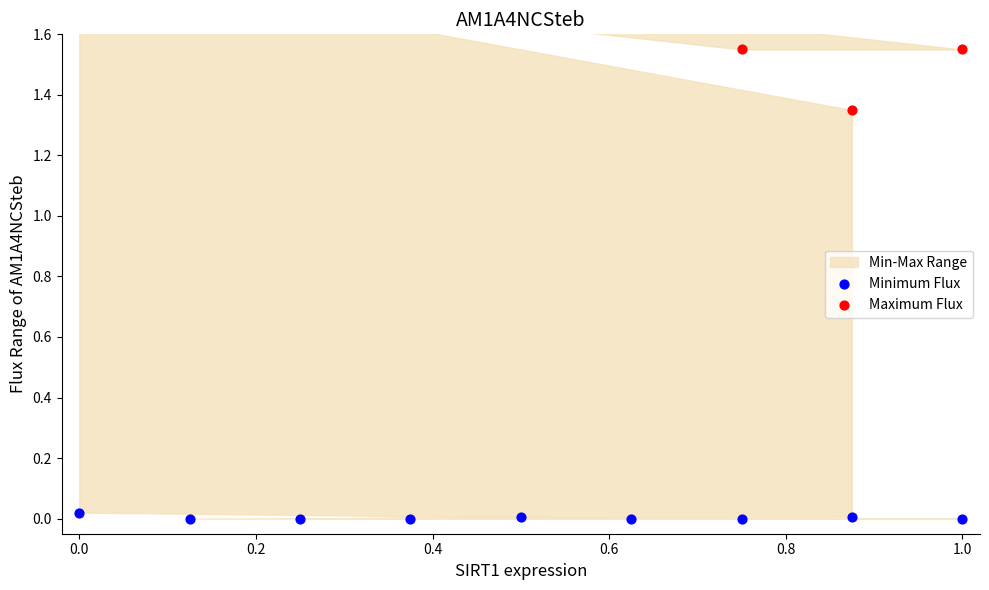

Which series contains the lowest Y value?

Minimum Flux